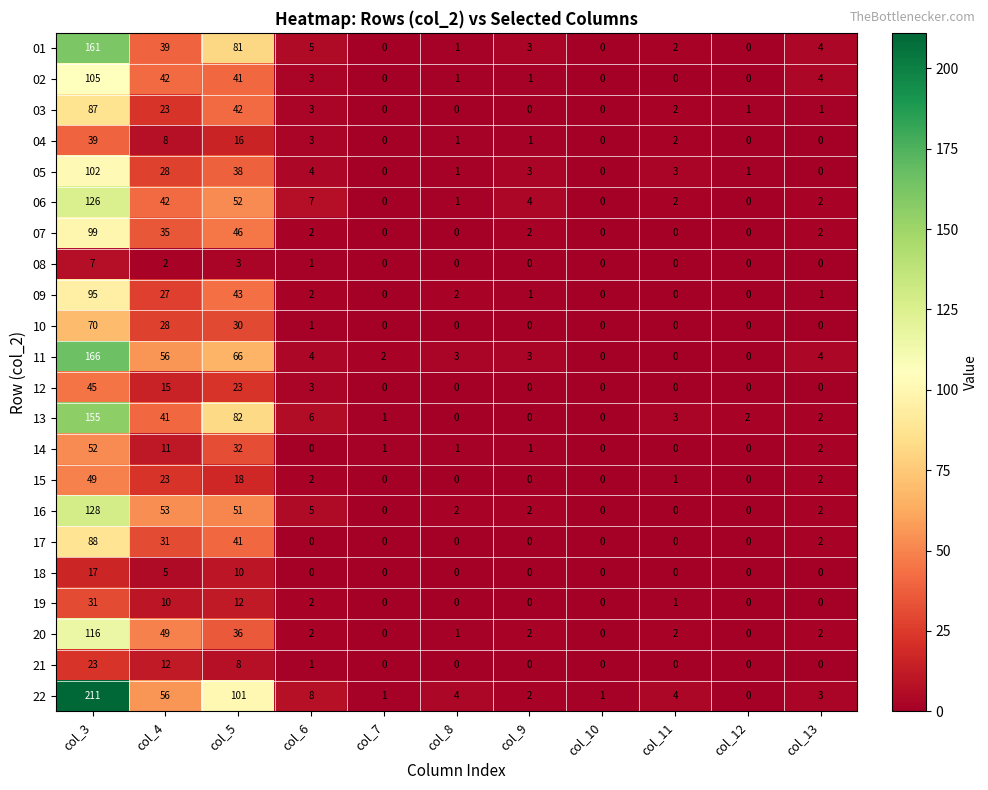

What is the total value across all series at col_3?

1972